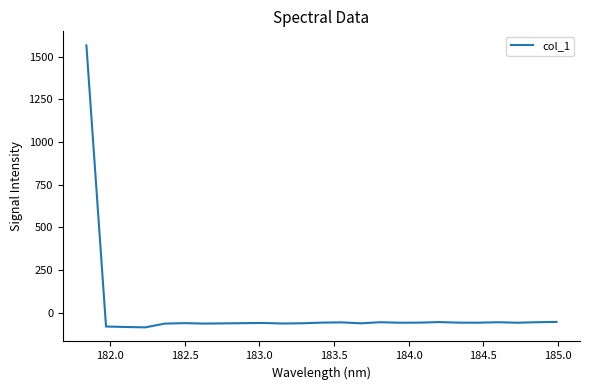

What is the smallest value displayed?

-85.4